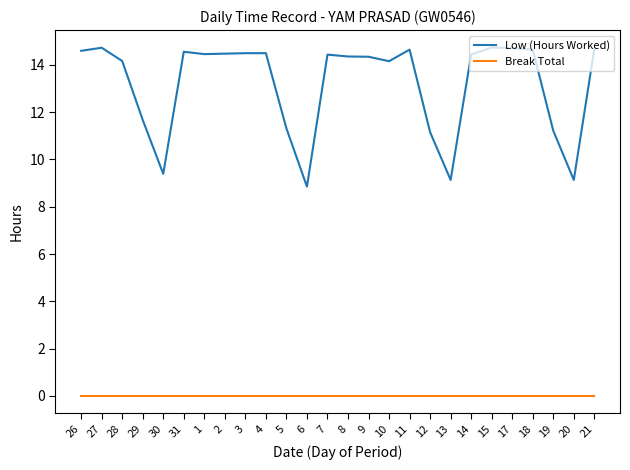

Does the chart have visible grid lines?

No